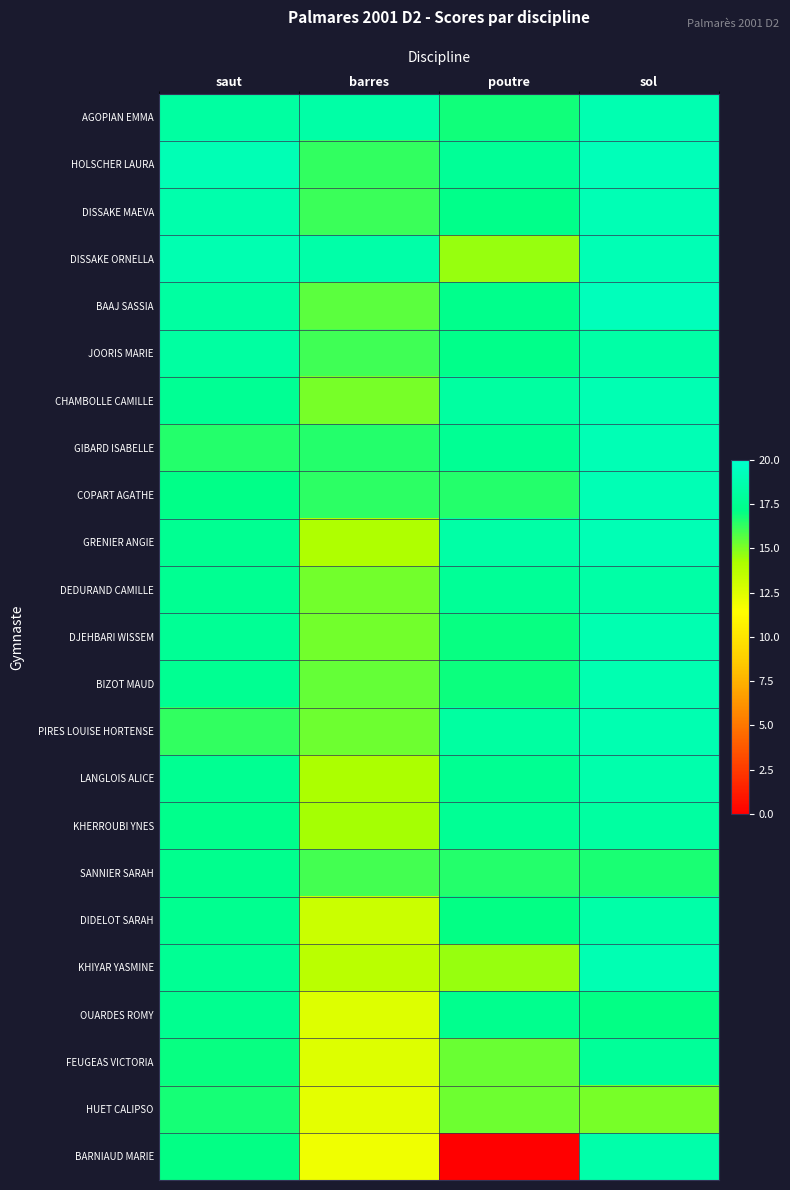

At how many categories does at least one series exceed 2?

4